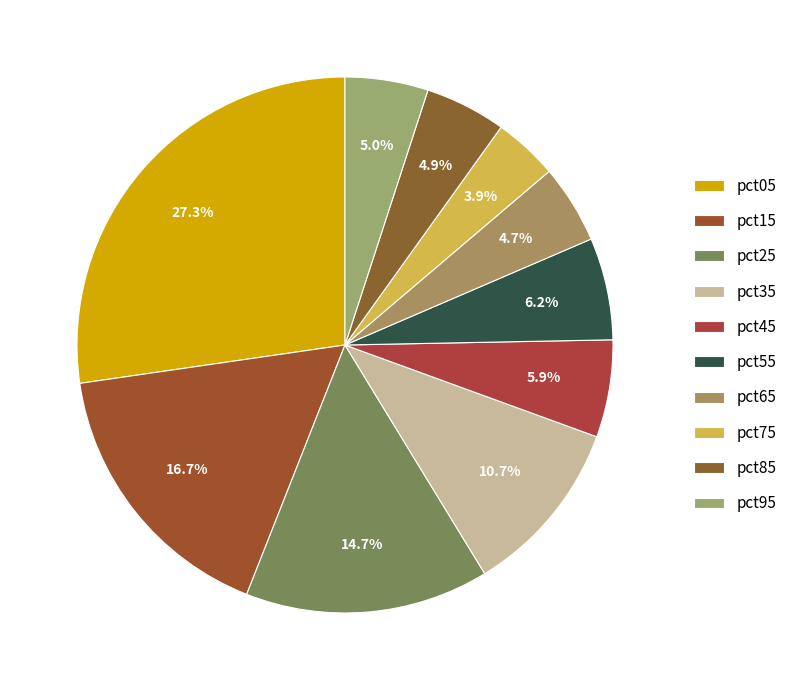

Count the number of slices in the pie.

10